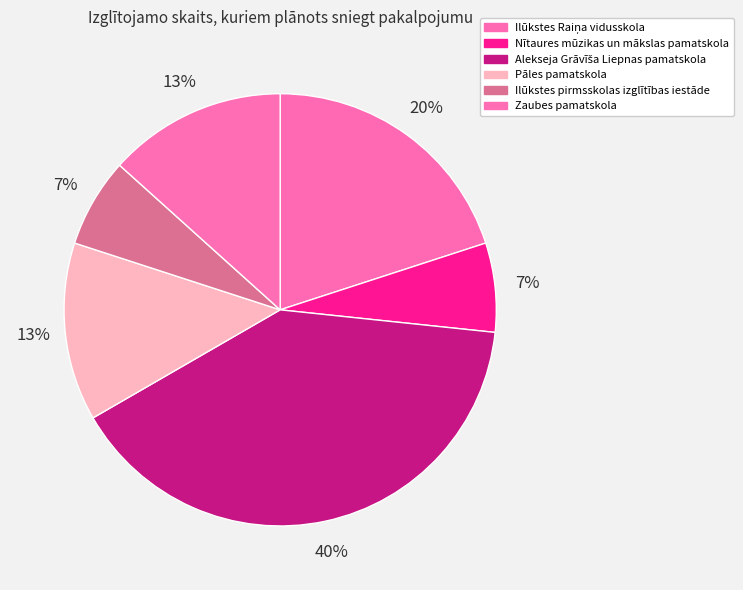

How many slices are in this pie chart?

6